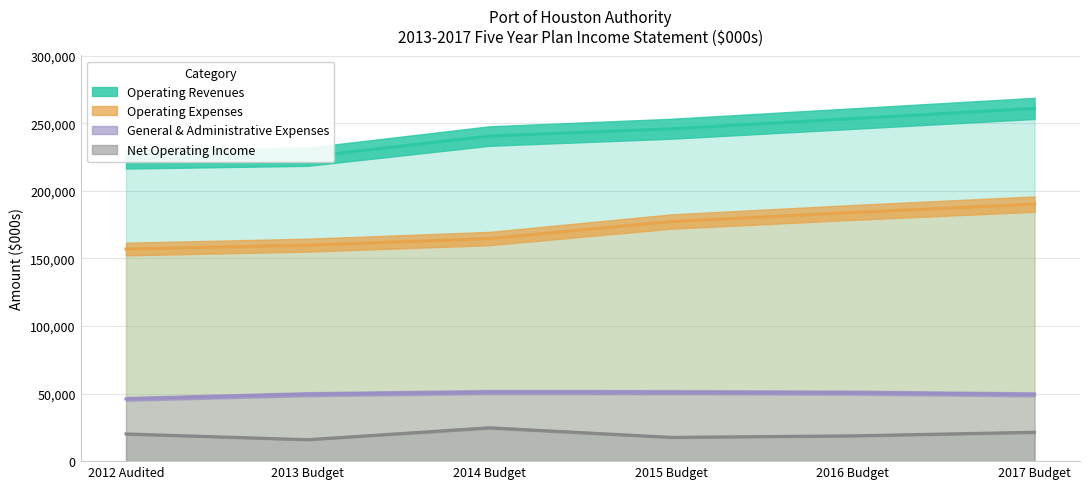

What is the average value of the Operating Revenues series?

241599